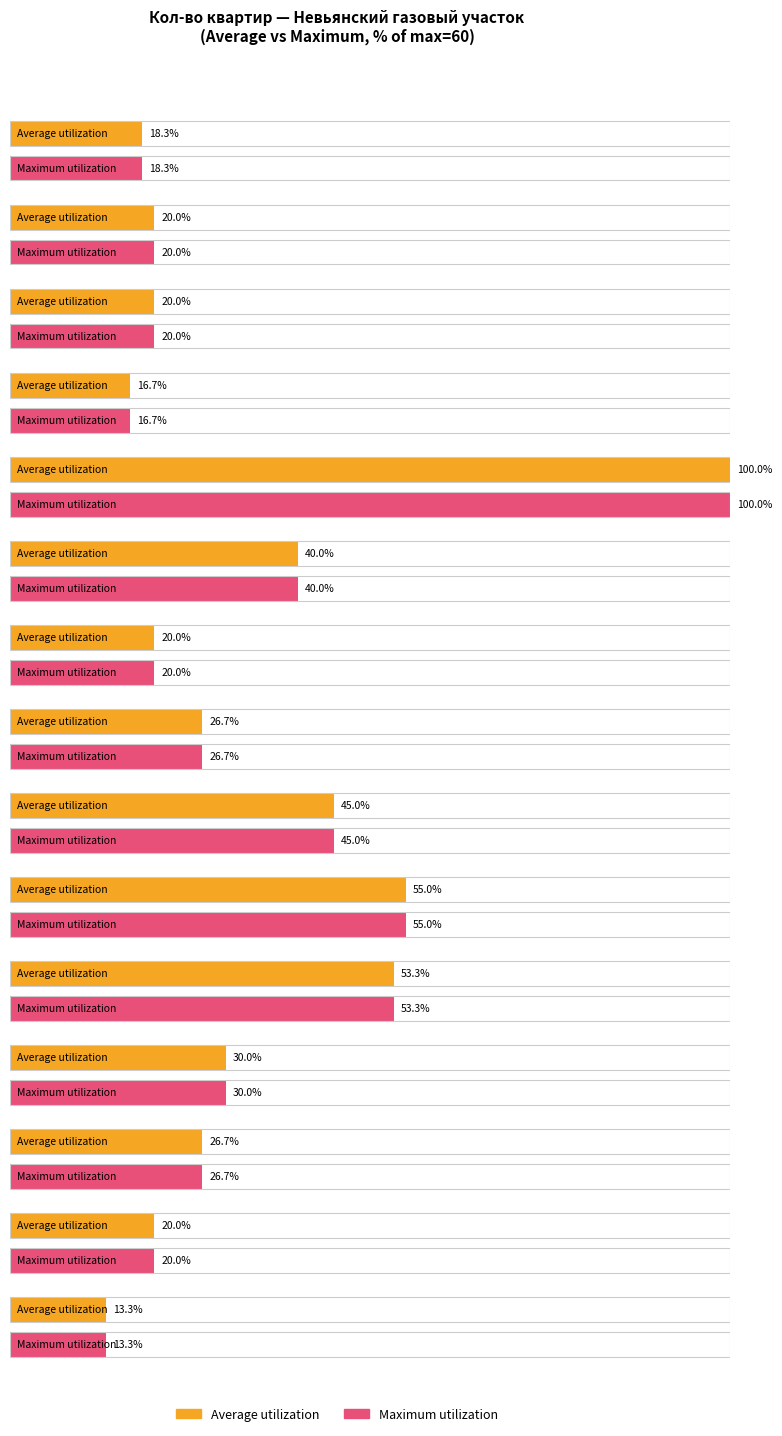

How many data points does each series have?

15